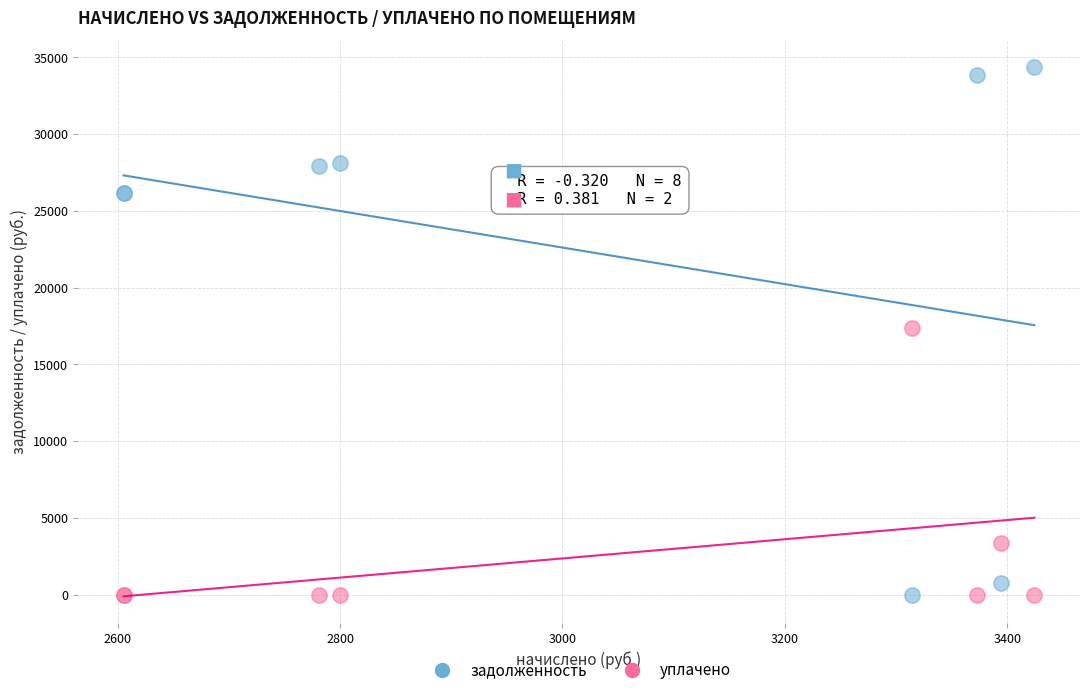

In the уплачено series, what Y value is closest to 8672?

3378.6